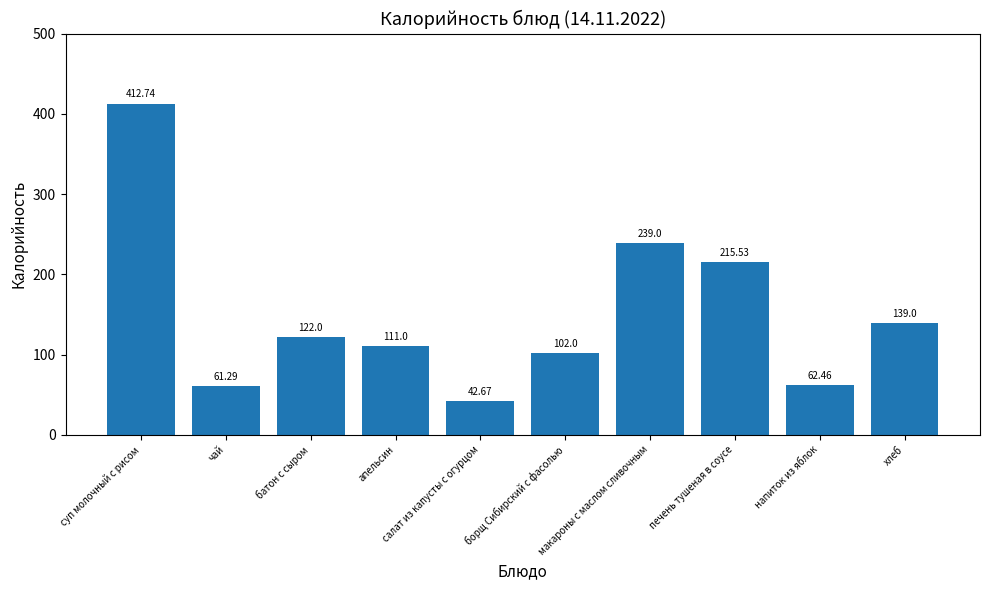

Rank the categories by value from lowest to highest.

салат из капусты с огурцом, чай, напиток из яблок, борщ Сибирский с фасолью, апельсин, батон с сыром, хлеб, печень тушеная в соусе, макароны с маслом сливочным, суп молочный с рисом